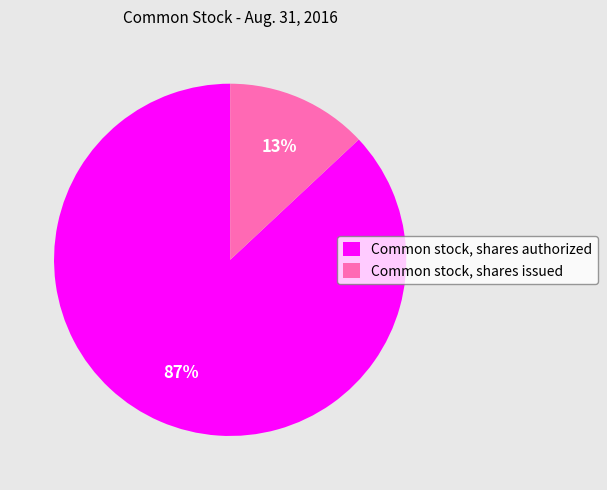

To the nearest percent, what is the difference between the largest and smallest slice percentages?

74%